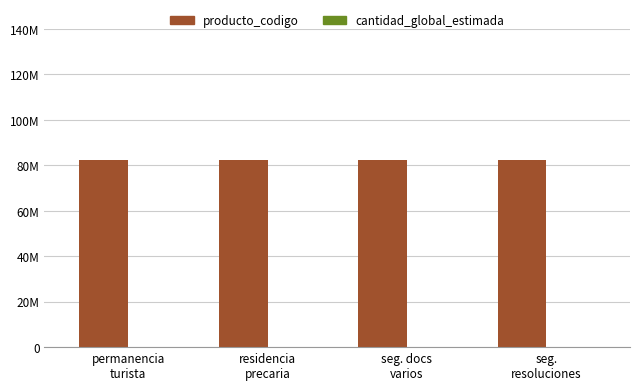

Between permanencia
turista and residencia
precaria, which is larger?

permanencia
turista